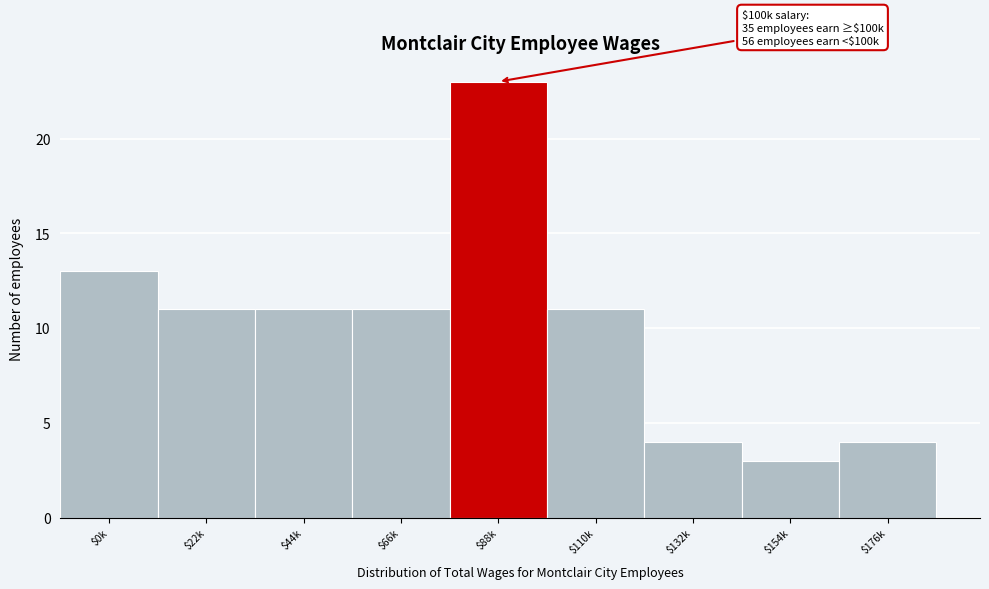

Reading left to right, extract all data points from this chart.

13	11	11	11	23	11	4	3	4